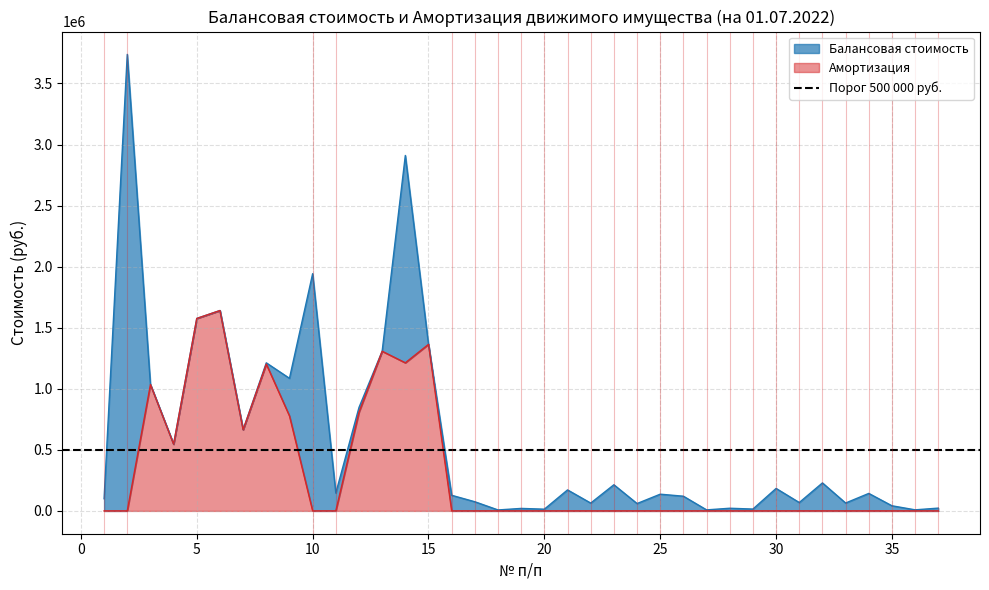

What is the value of the Балансовая стоимость point at the 6th from the left?

1640652.0